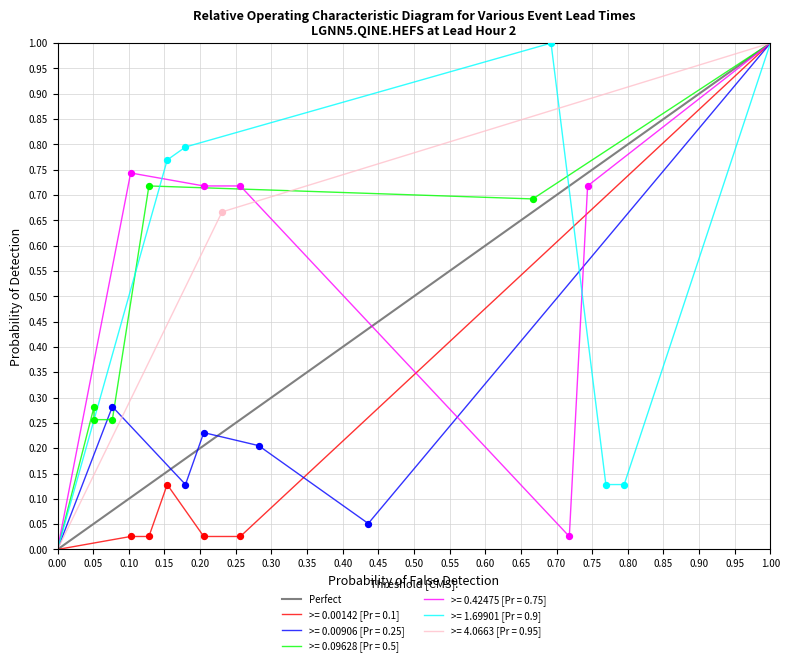

What is the maximum value for >= 0.00142 [Pr = 0.1]?

1.0